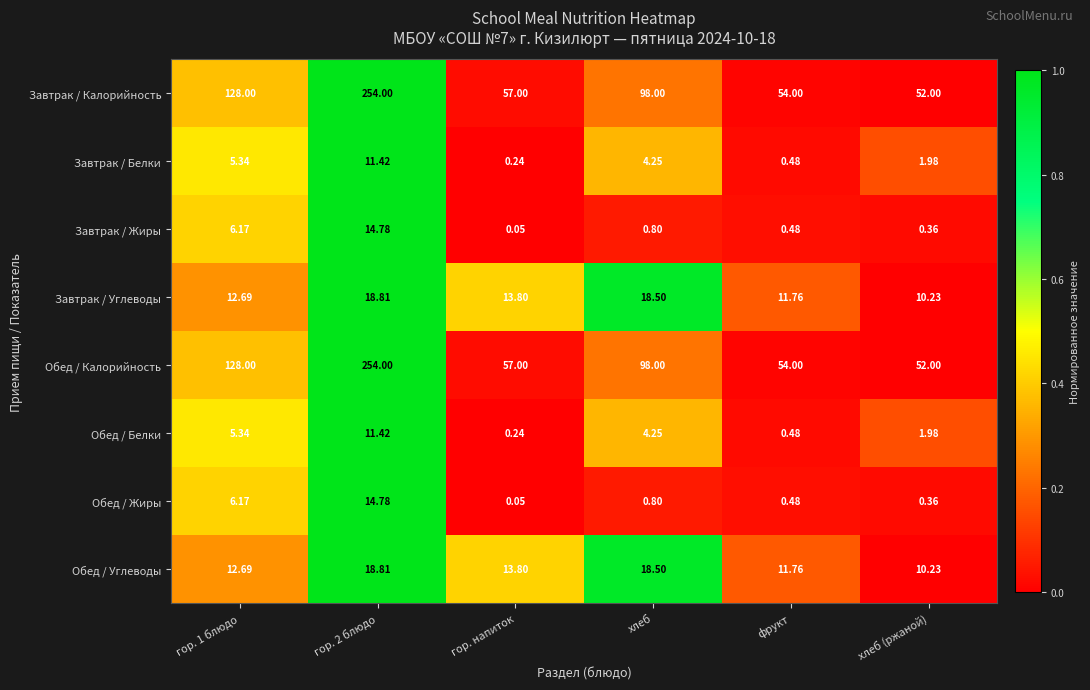

Which category has the lowest value across all series?

гор. напиток